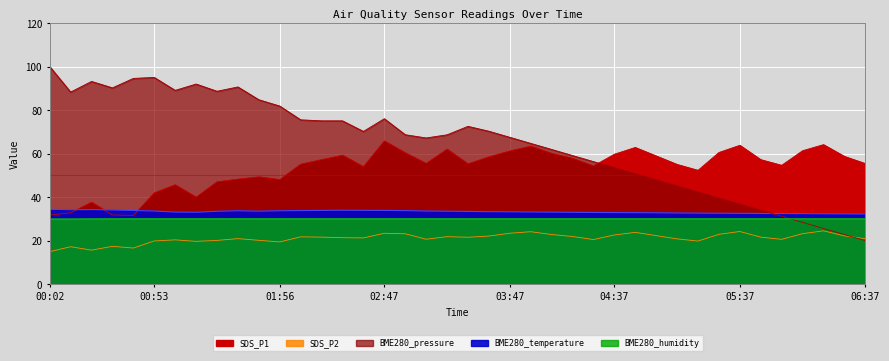

List the series in order of their peak value, lowest first.

SDS_P2, BME280_humidity, BME280_temperature, SDS_P1, BME280_pressure_scaled